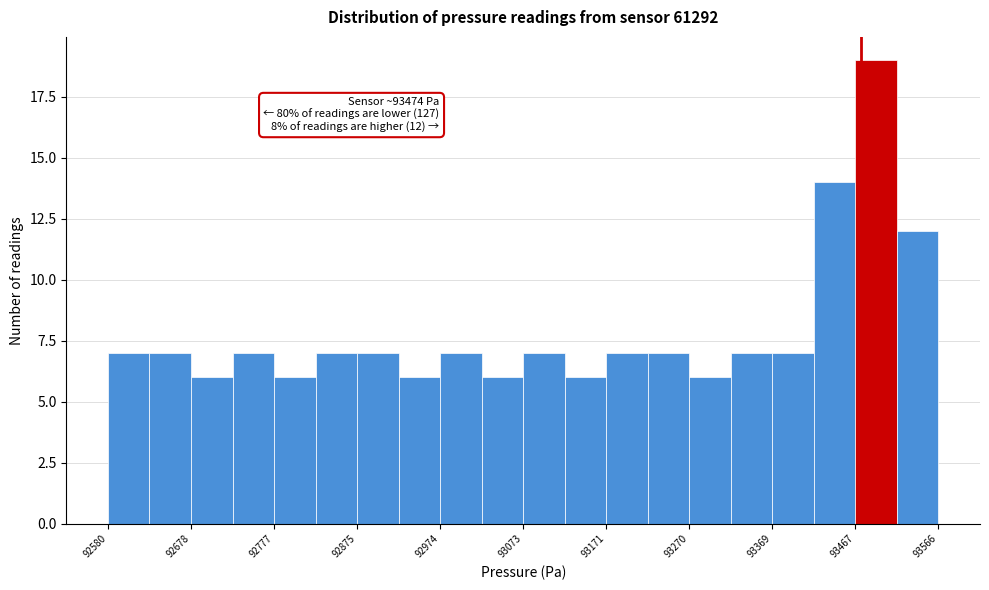

Which range on the x-axis has the tallest bar?

93470 to 93520